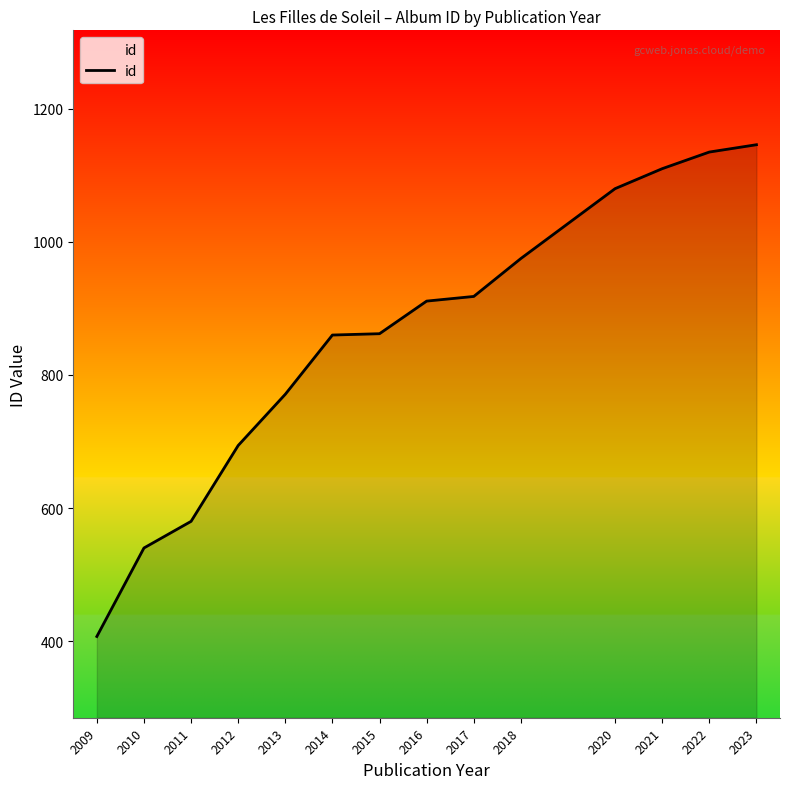

The chart shows a value of 918 at 2017. True or false?

True